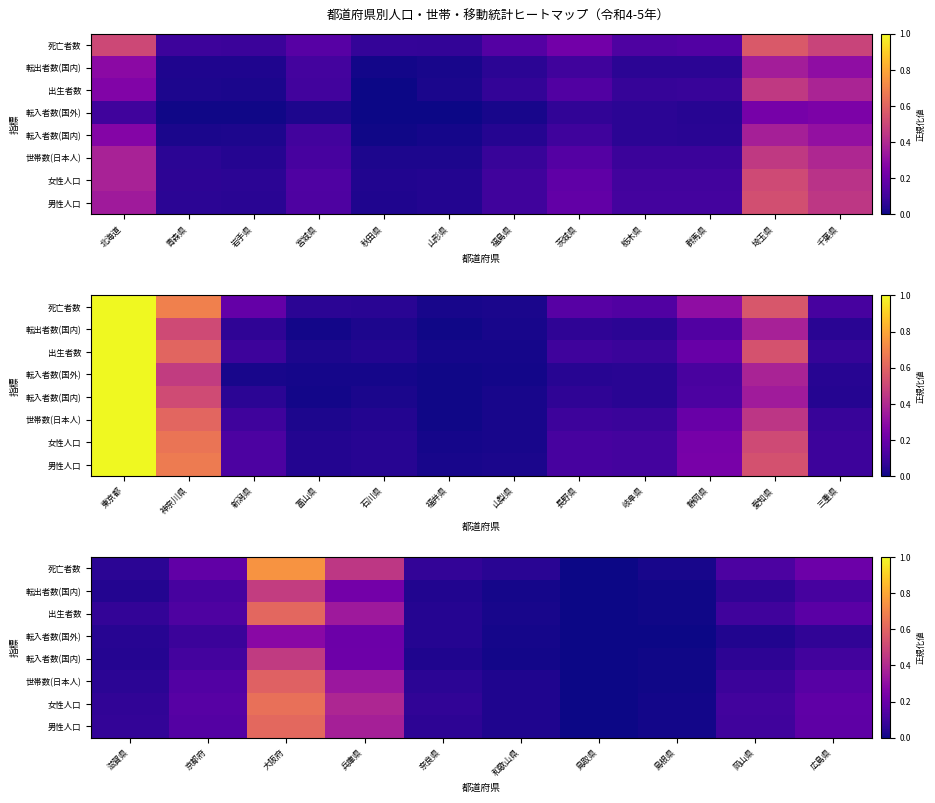

Count the number of categories in the chart.

10